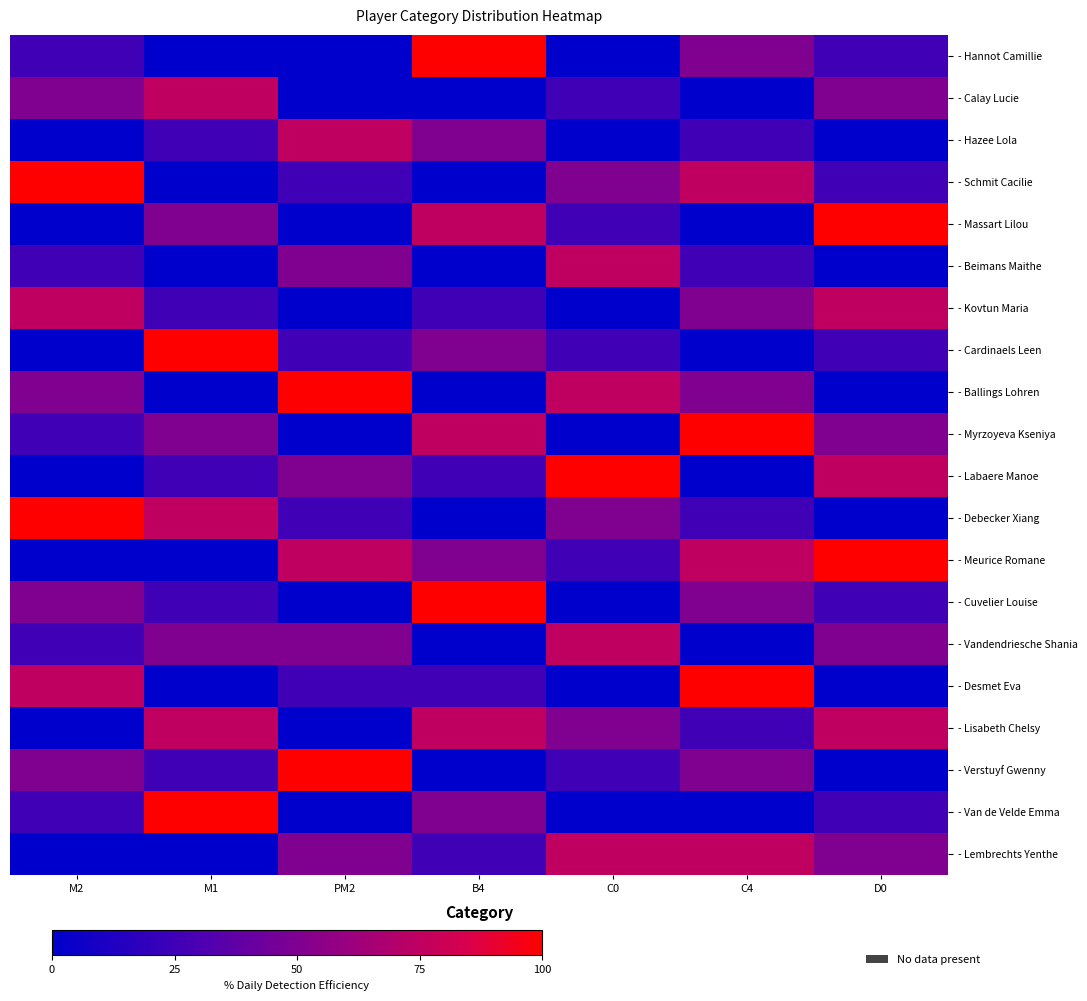

What is the total value across all series at B4?

725